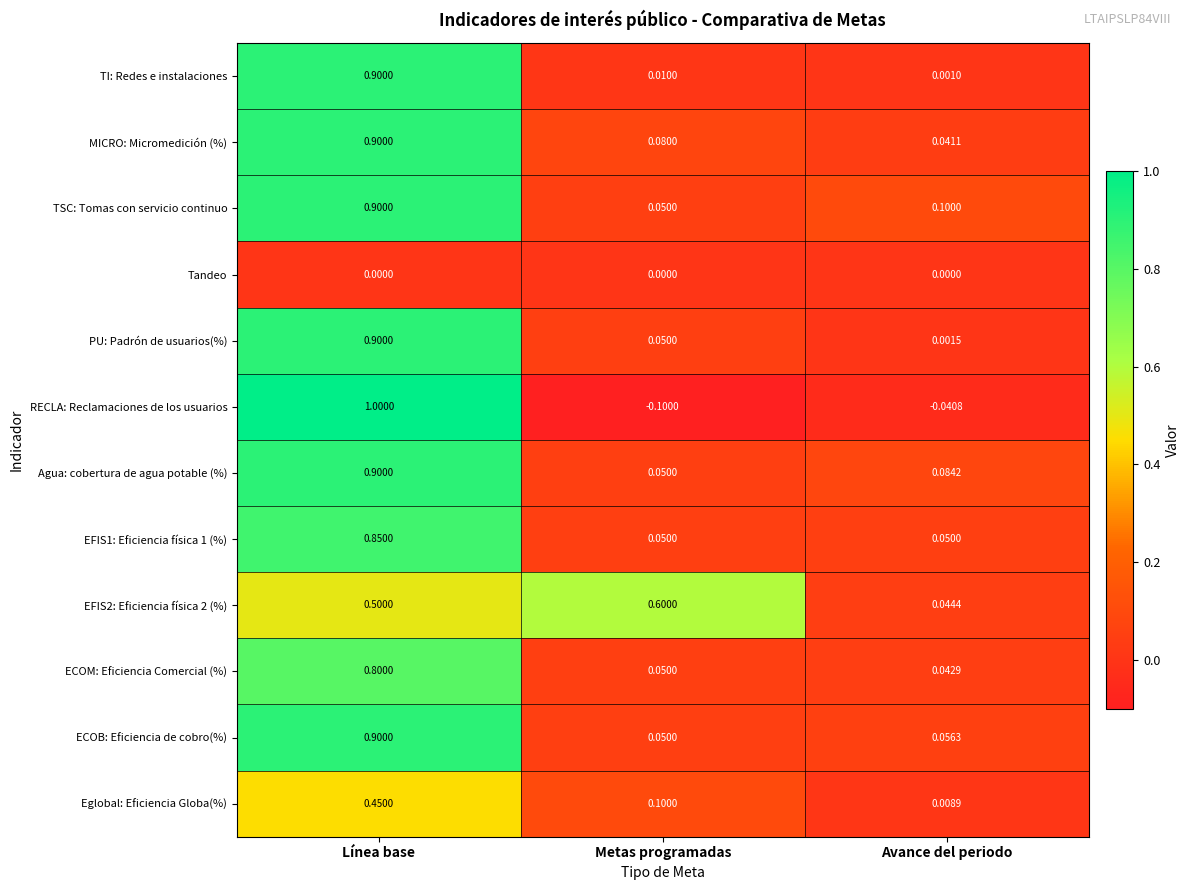

Which series has the widest spread of values?

RECLA: Reclamaciones de los usuarios